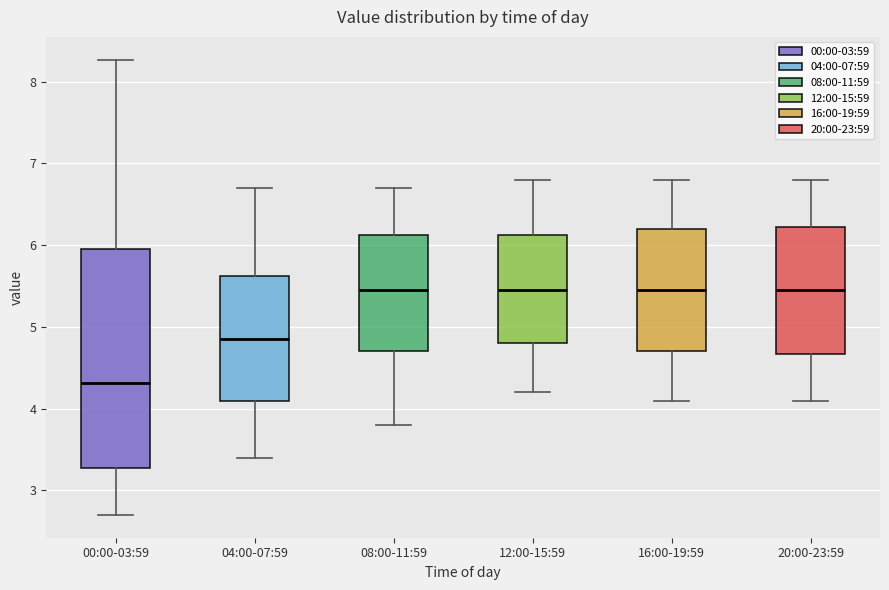

Reading left to right, transcribe this box plot: for each box, give where its median line is, the range the box spans, and where its two whiskers end, as read against the y-axis. The values are not printed on the chart, so give them approximately, as read against the axis.

00:00-03:59: median 4.3, box 3.3 to 6.0, whiskers 2.7 to 8.3
04:00-07:59: median 4.9, box 4.1 to 5.6, whiskers 3.4 to 6.7
08:00-11:59: median 5.5, box 4.7 to 6.1, whiskers 3.8 to 6.7
12:00-15:59: median 5.5, box 4.8 to 6.1, whiskers 4.2 to 6.8
16:00-19:59: median 5.5, box 4.7 to 6.2, whiskers 4.1 to 6.8
20:00-23:59: median 5.5, box 4.7 to 6.2, whiskers 4.1 to 6.8